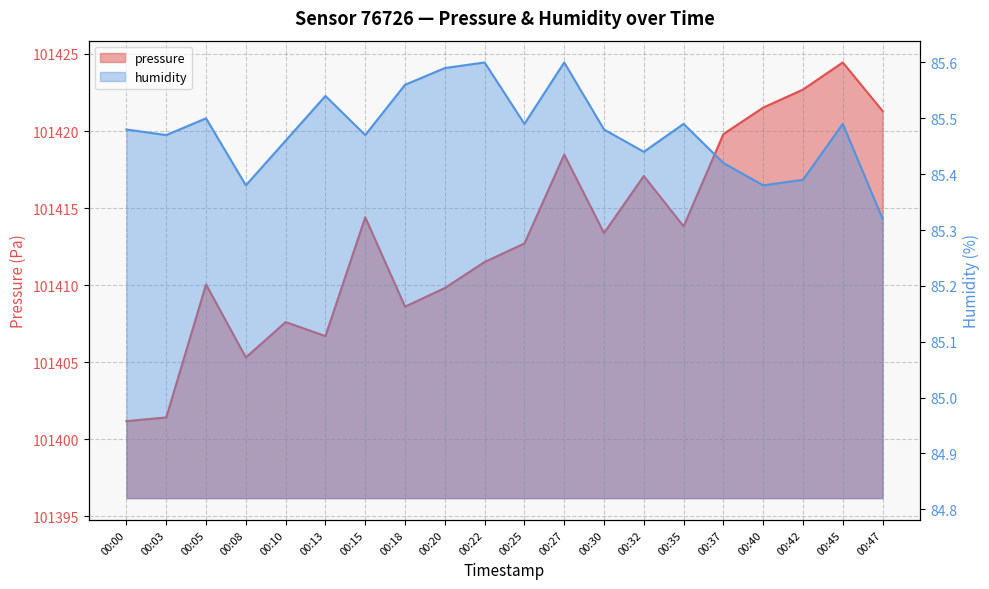

True or false: pressure has a value of 101413.4 at 00:30.

True